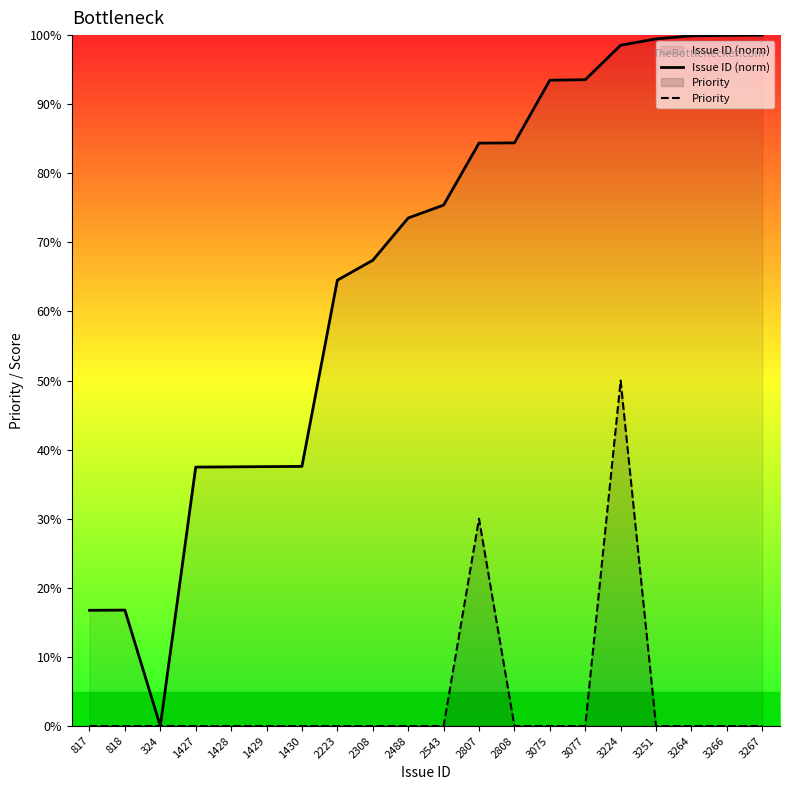

Which category has the lowest value in the Priority series?

817